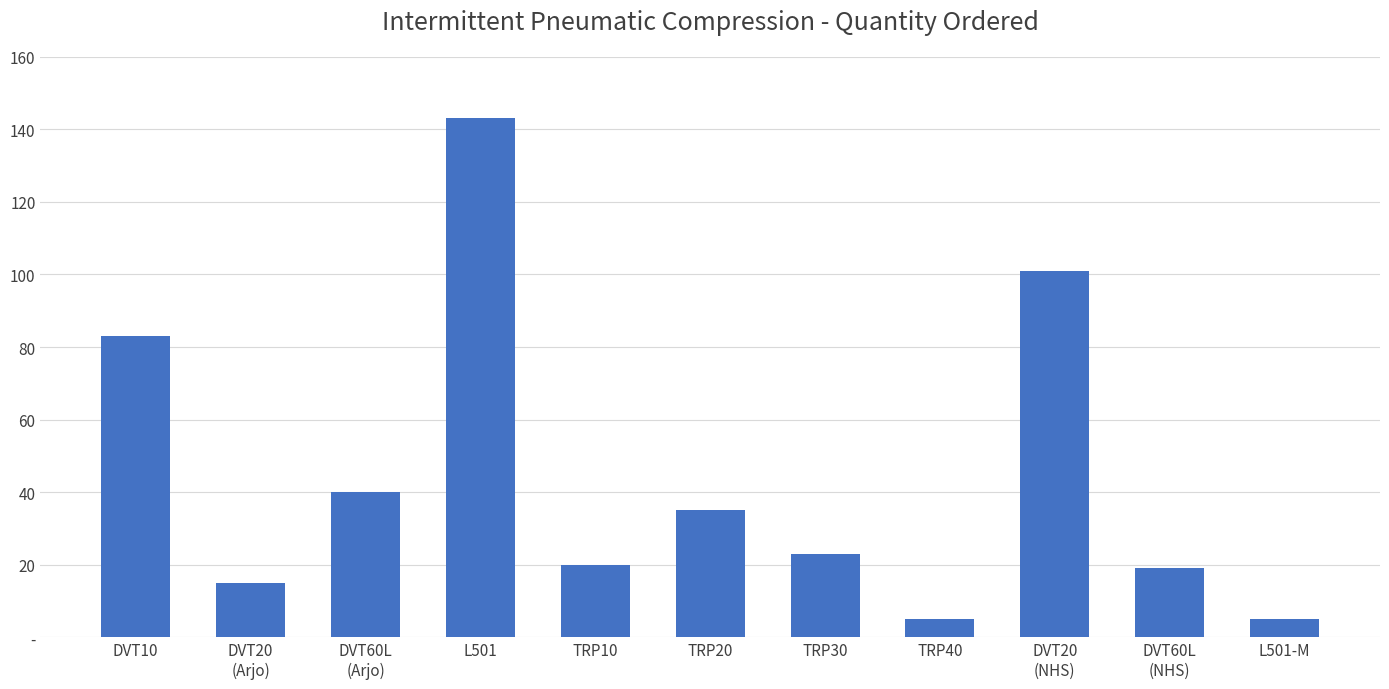

The value at DVT60L
(NHS) is 8. True or false?

False